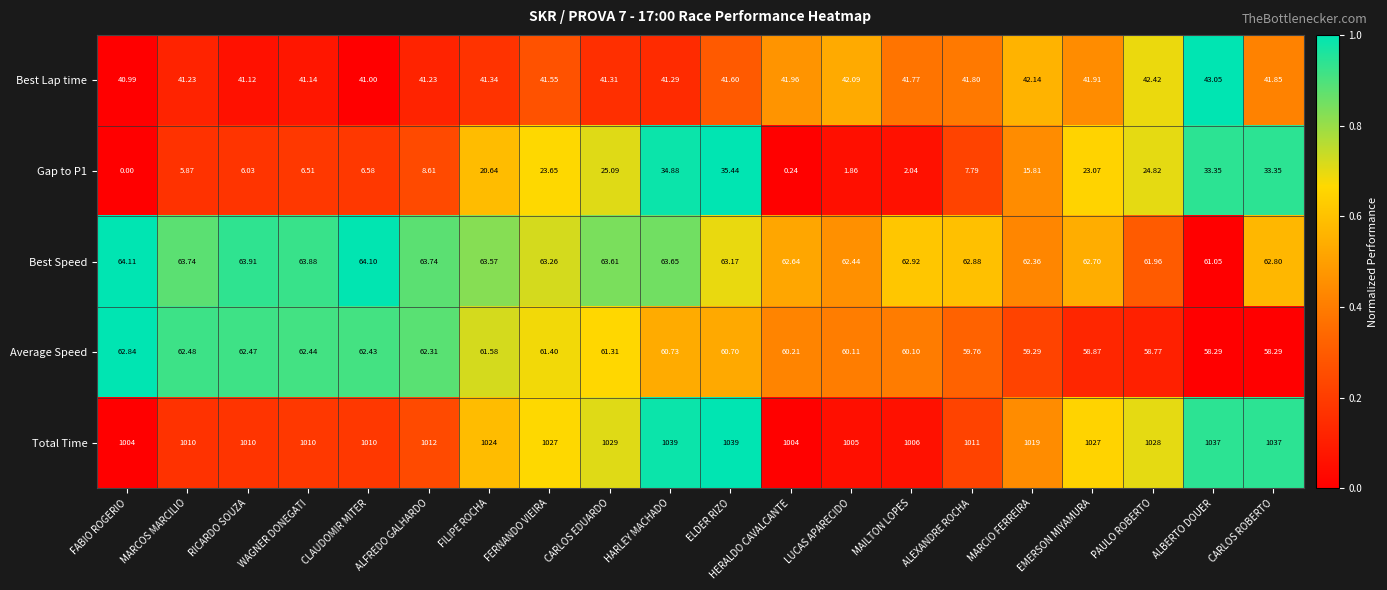

Which label corresponds to the smallest value in the chart?

FABIO ROGERIO